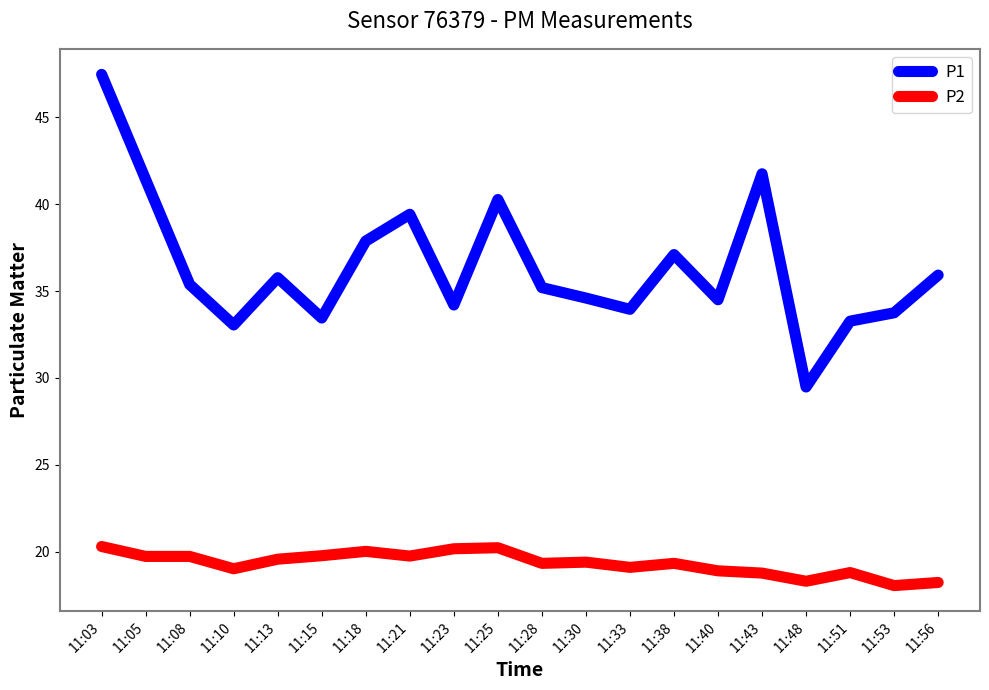

What is the difference between the P2 values at 11:56 and 11:43?

0.5